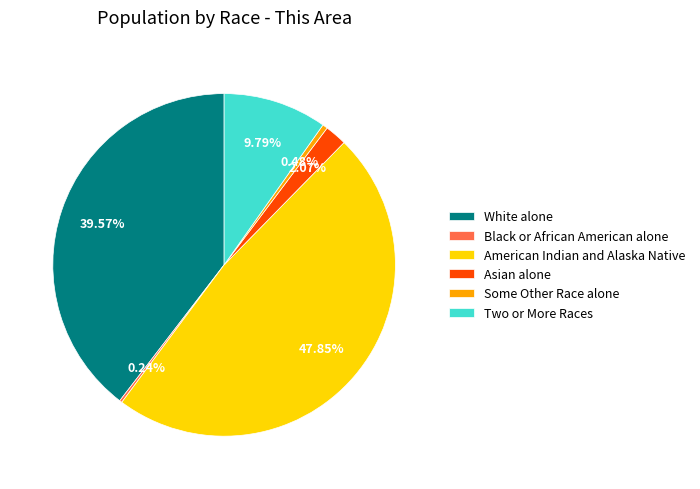

Approximately how many times larger is the value at Two or More Races compared to Some Other Race alone?

20.5